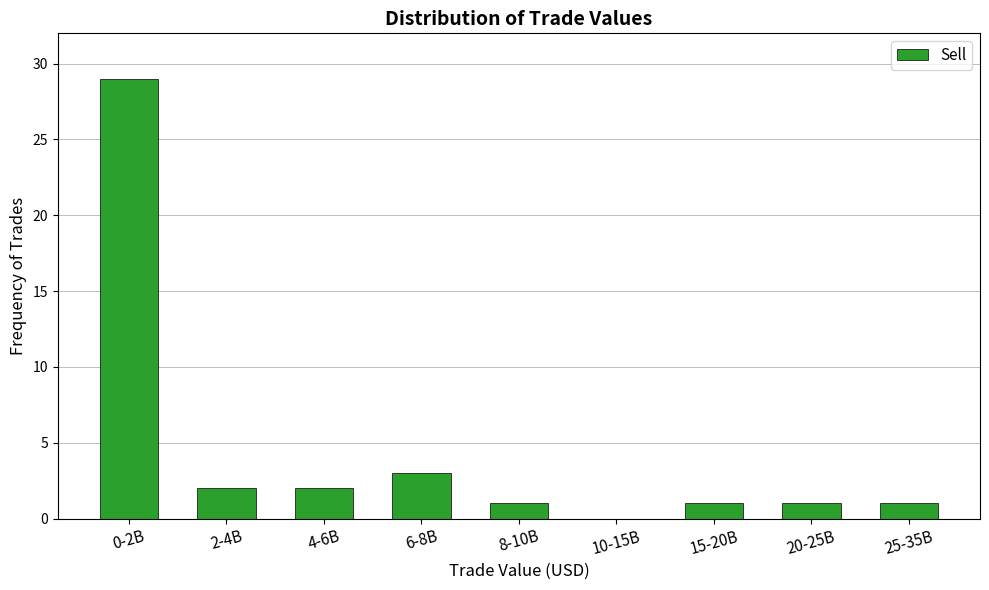

Reading left to right, list all the values displayed in this chart.

0-2B=29	2-4B=2	4-6B=2	6-8B=3	8-10B=1	10-15B=0	15-20B=1	20-25B=1	25-35B=1